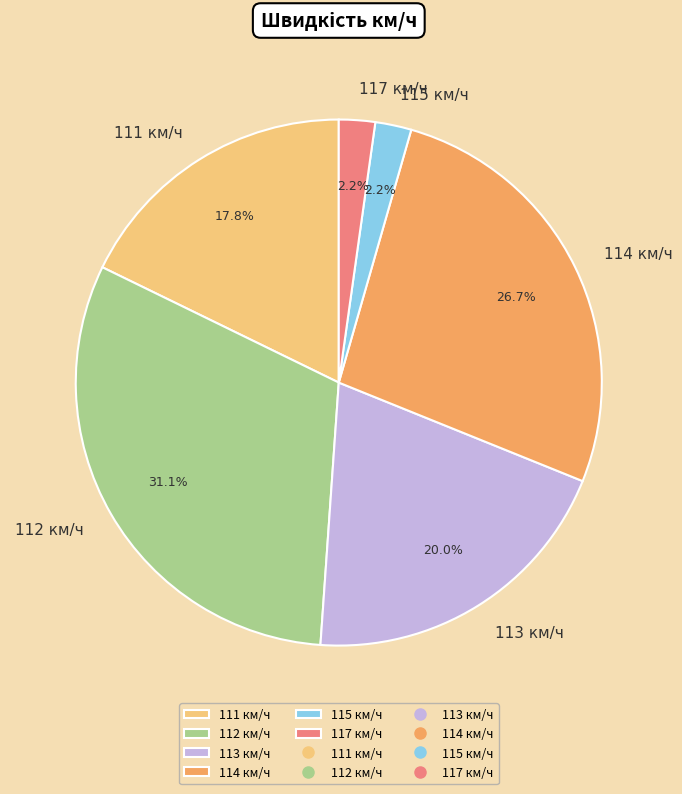

Is there a majority slice in this chart?

No